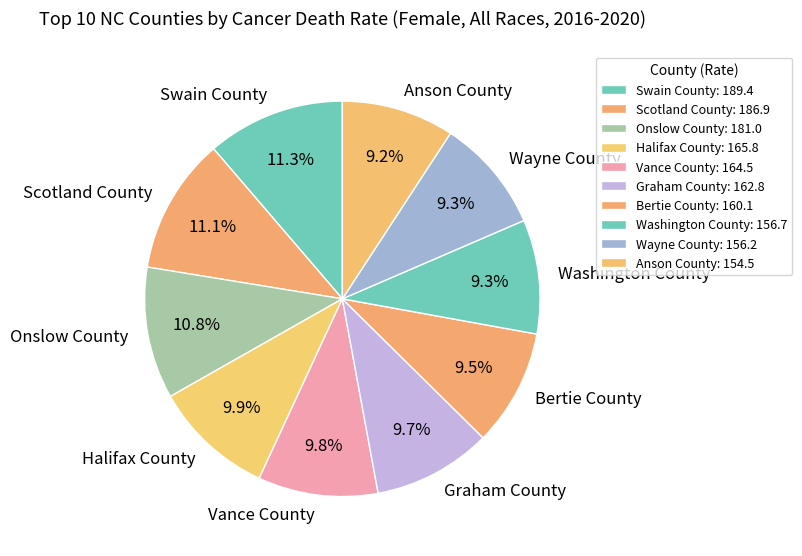

Is it true that Swain County is 21% of the pie?

False